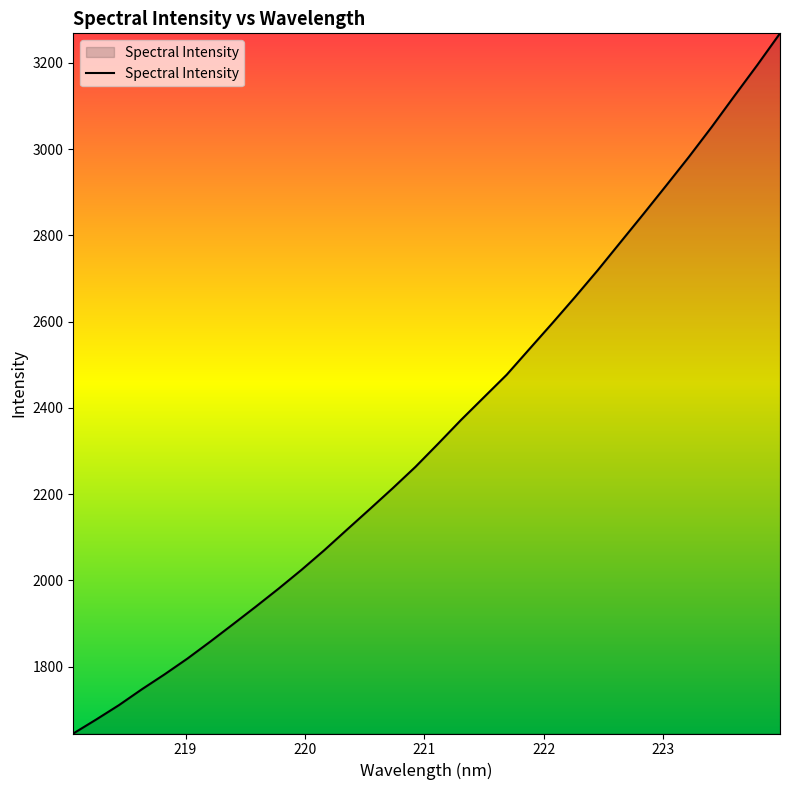

What is the difference between the second highest and minimum values?

1549.3